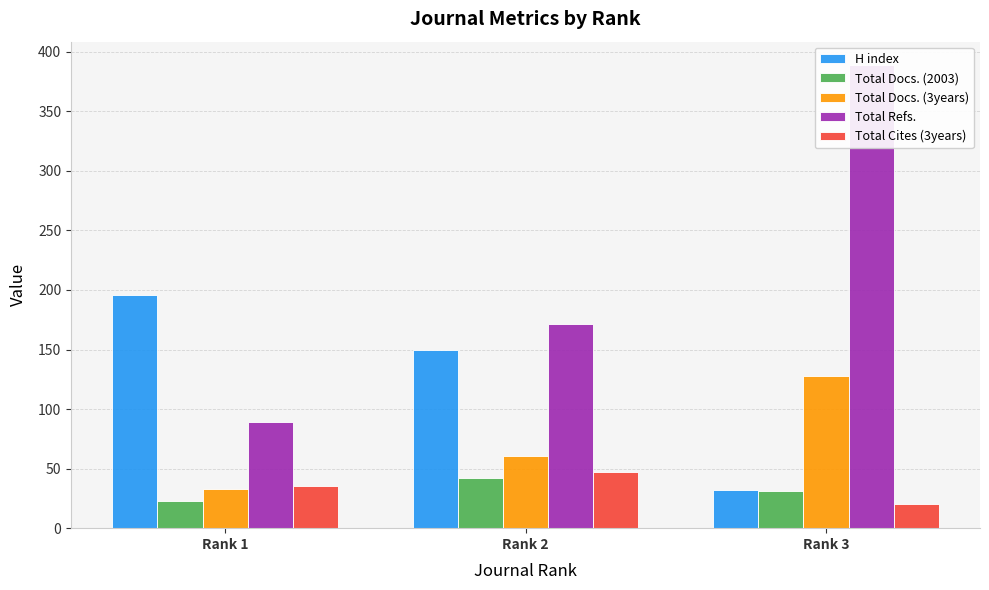

Which category has the highest value in the Total Docs. (2003) series?

Rank 2